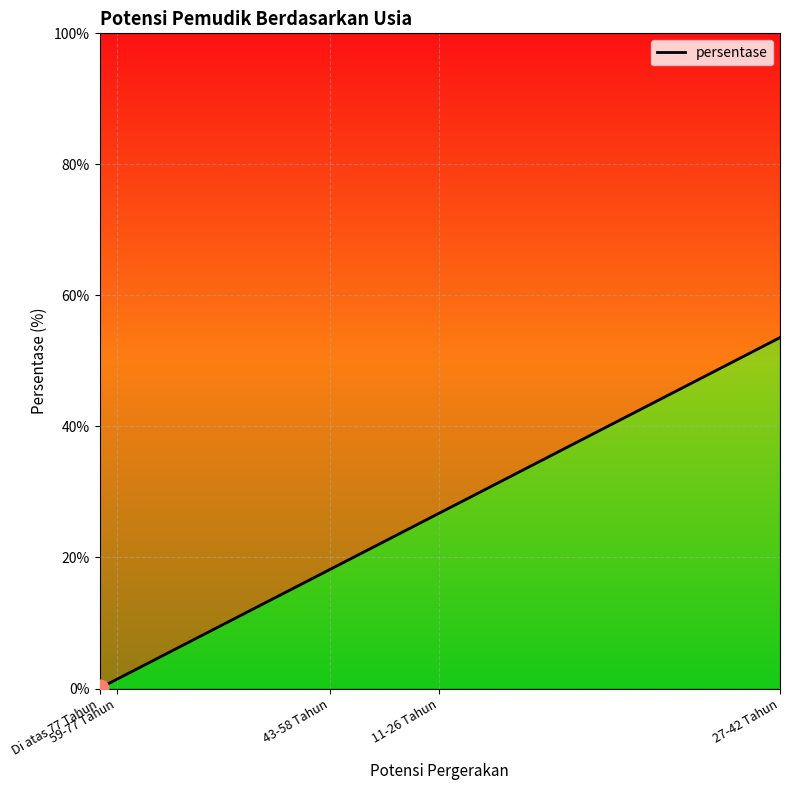

What is the value of the 4th point from the left?

26.8